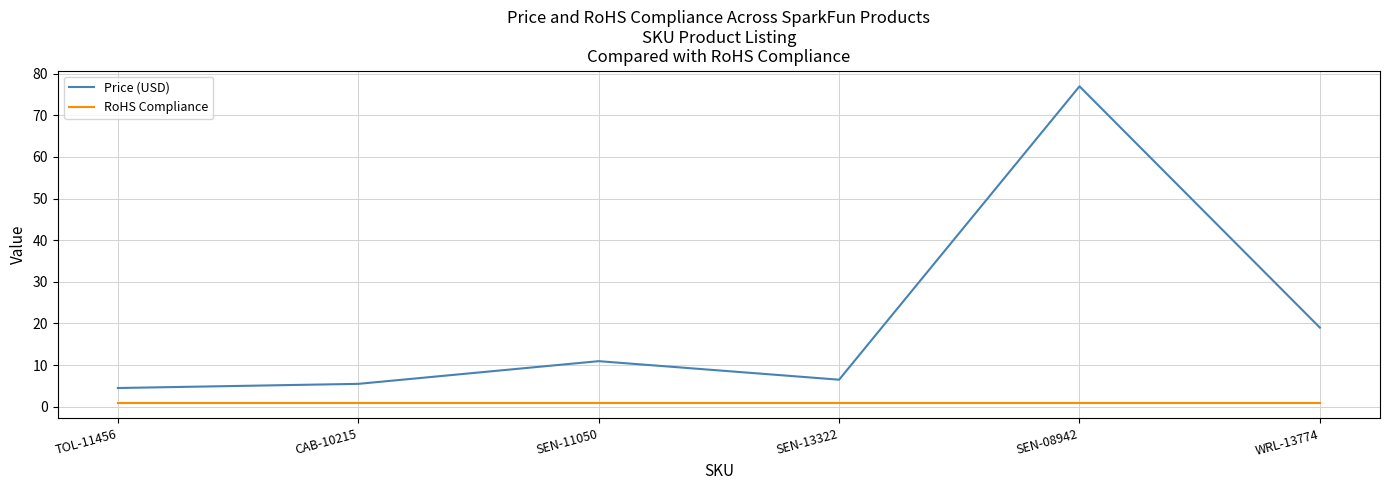

Which category has the lowest value in the Price (USD) series?

TOL-11456